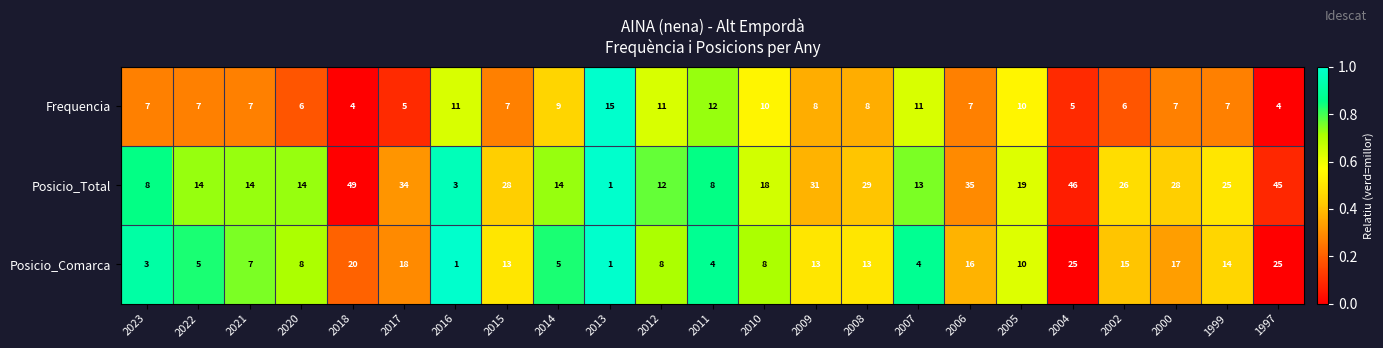

How many distinct data groups are displayed?

3